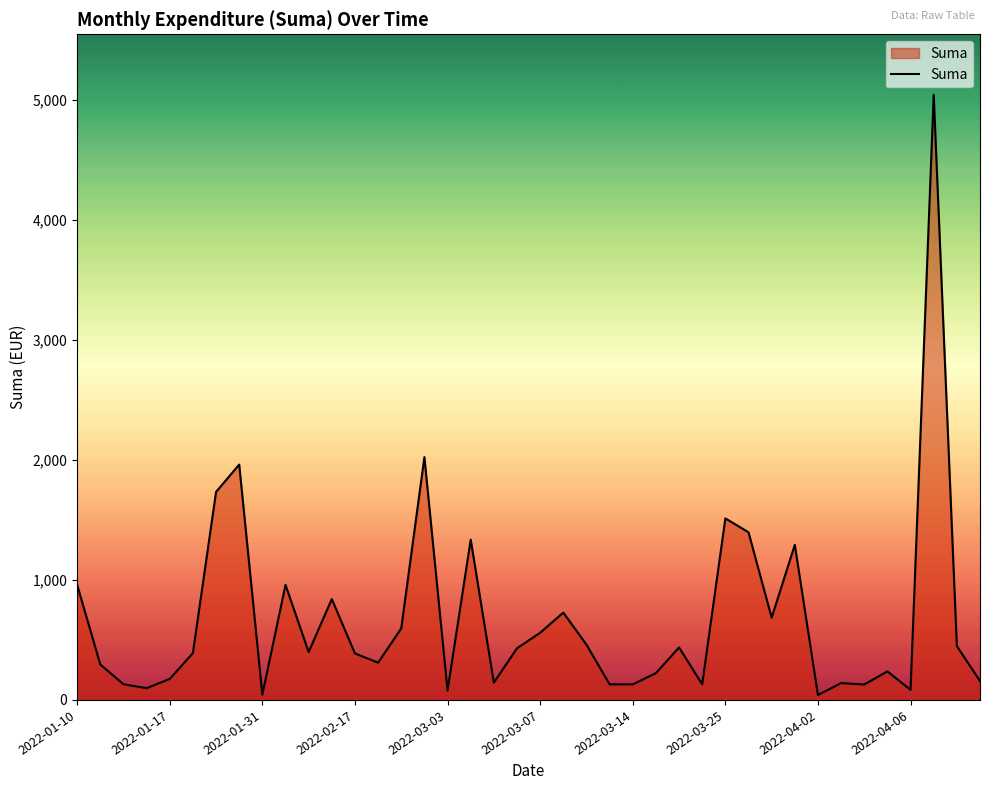

What is the greatest value displayed?

5040.6